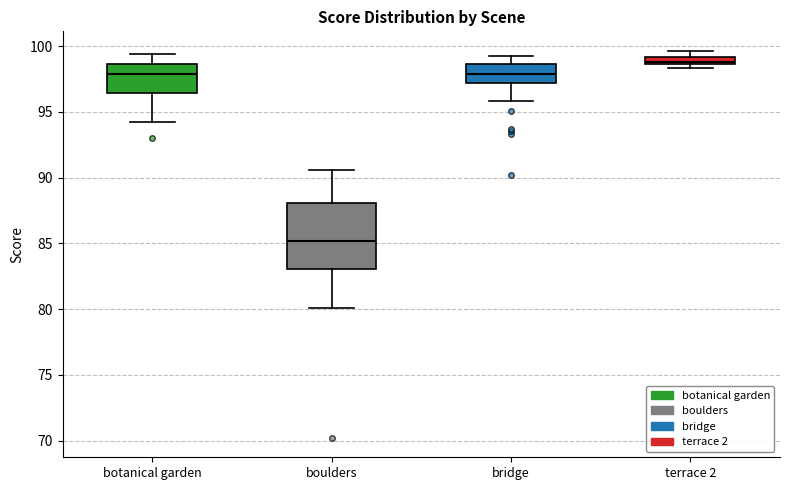

Where does the lower whisker of the box for botanical garden end on the y-axis? The values are not printed on the chart, so give them approximately, as read against the axis.

94.5